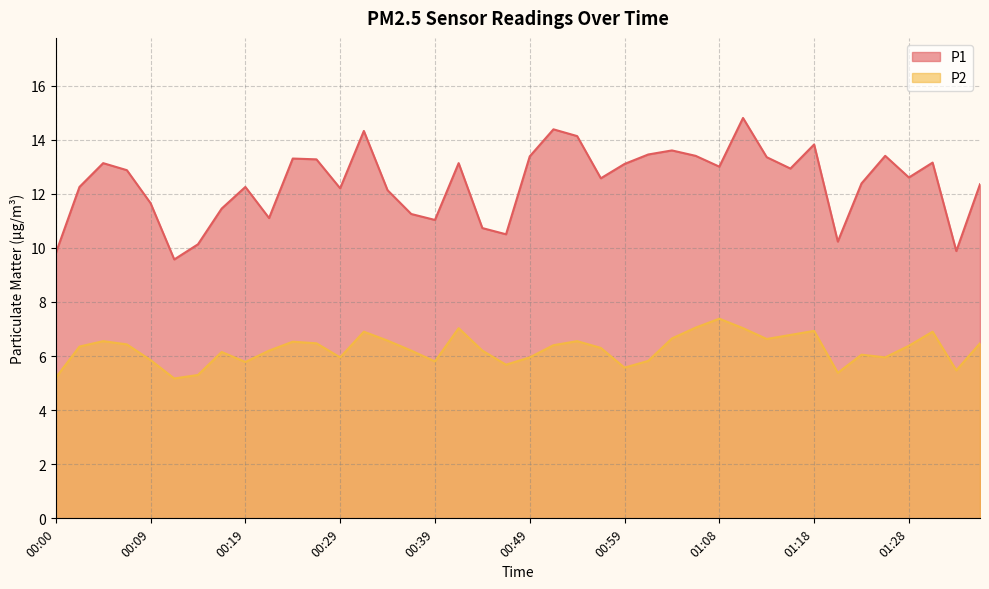

Does the chart display data point markers on the line(s)?

No